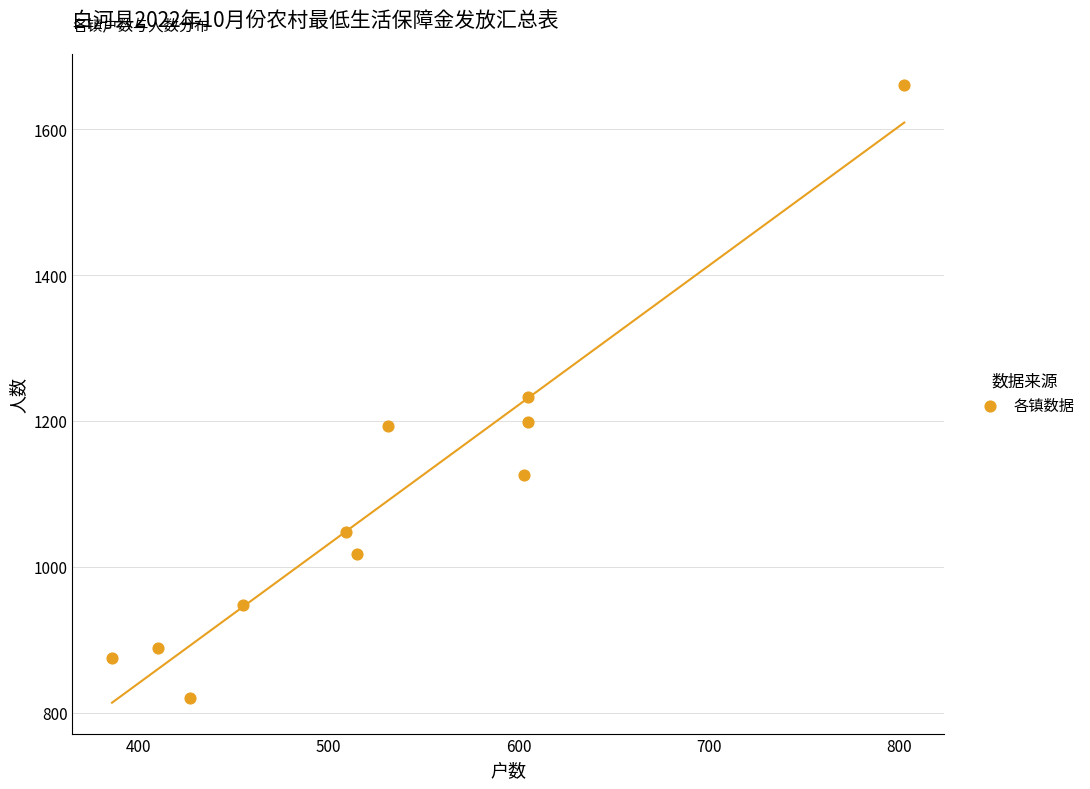

What is the average X value?

532